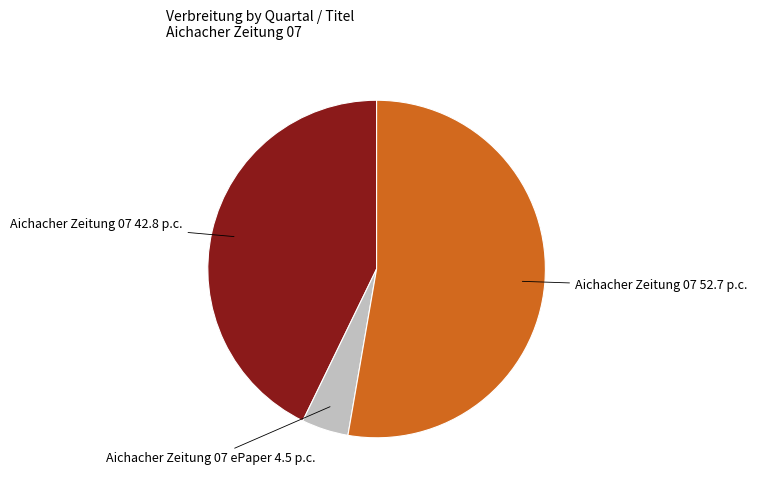

Count the number of slices in the pie.

3